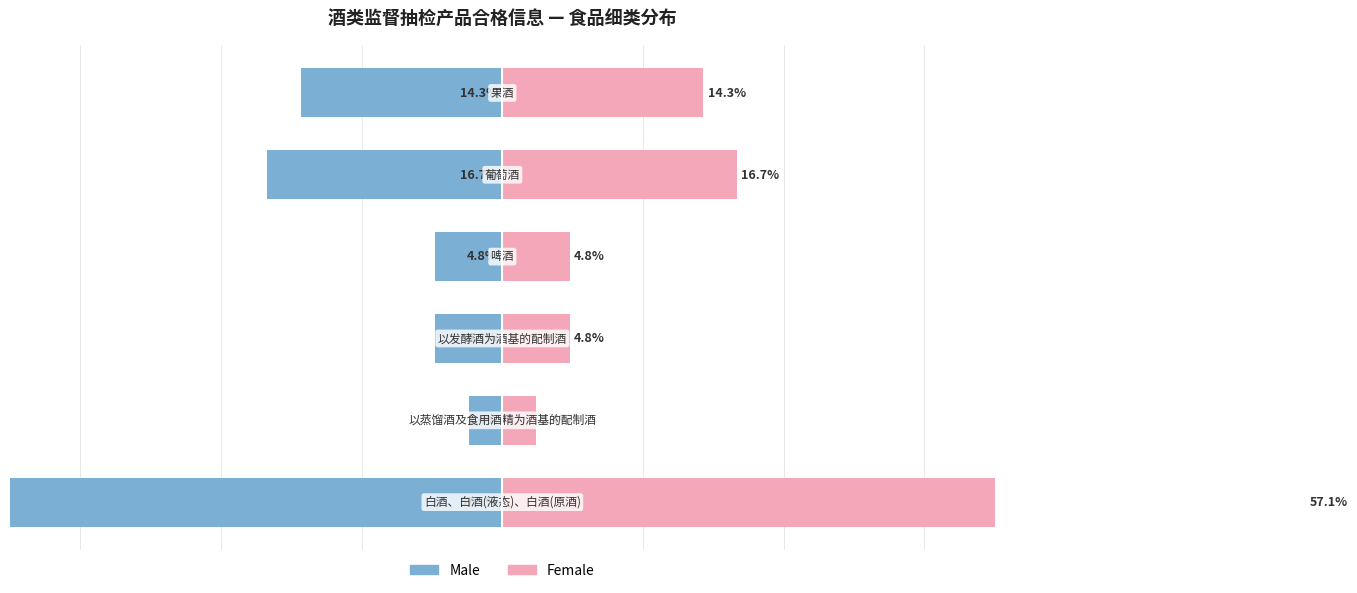

Rank the series by their average value, from lowest to highest.

Male, Female